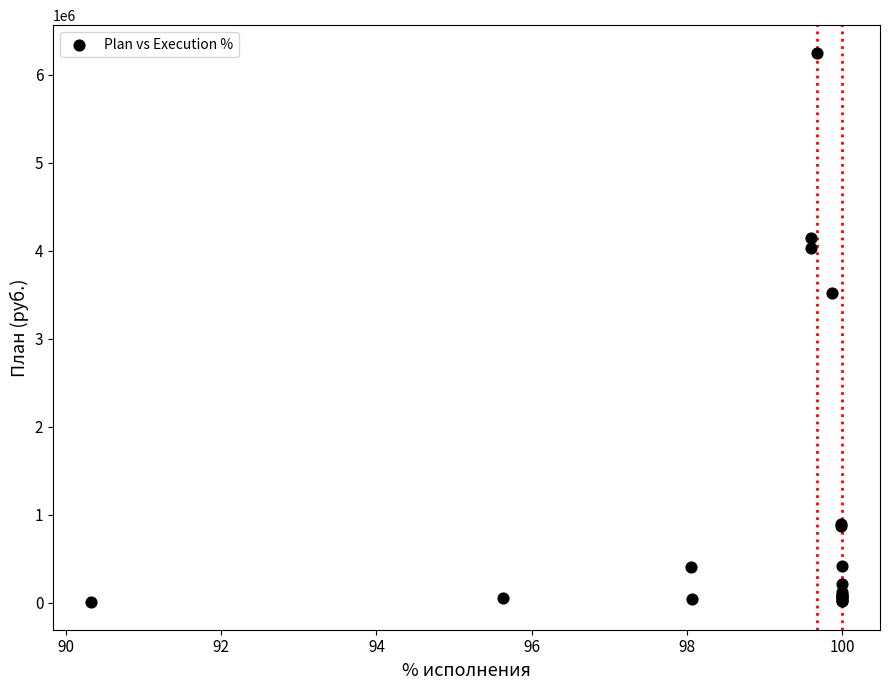

What Y value in the scatter plot is closest to 3127903?

3521703